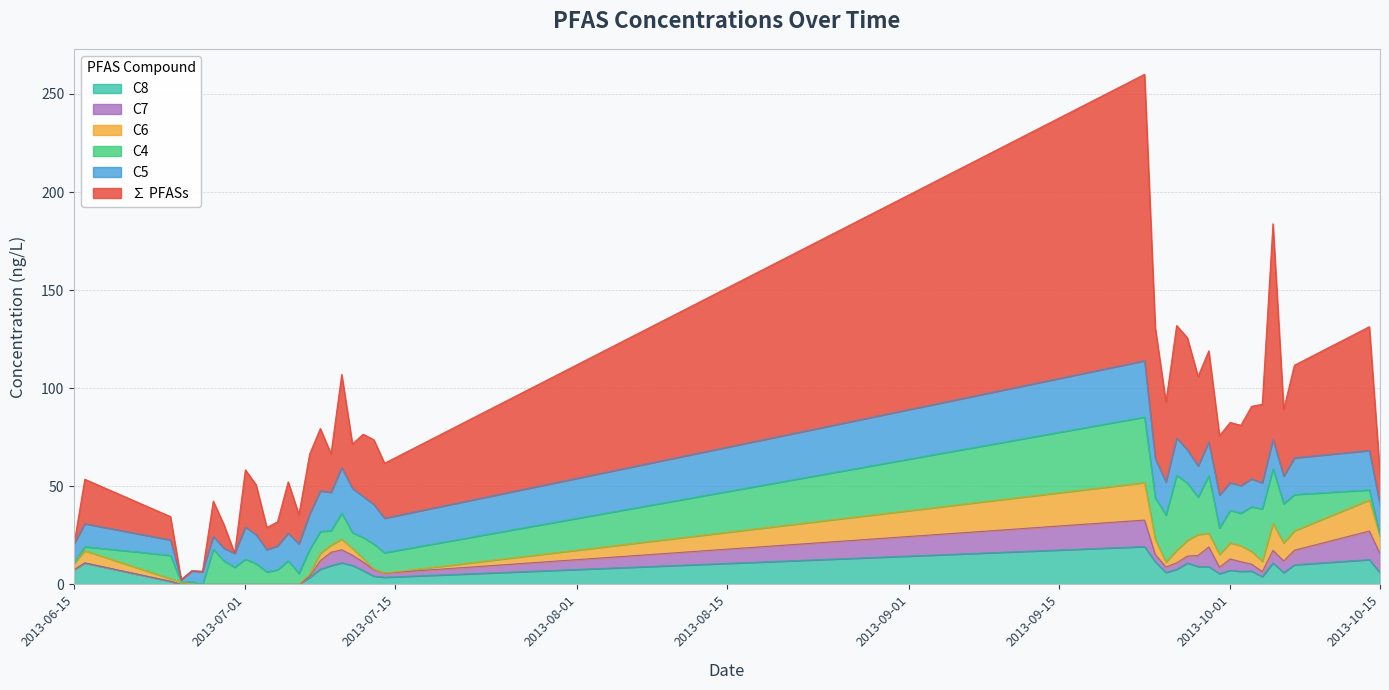

Where is C7 nearest to the value 7?

17